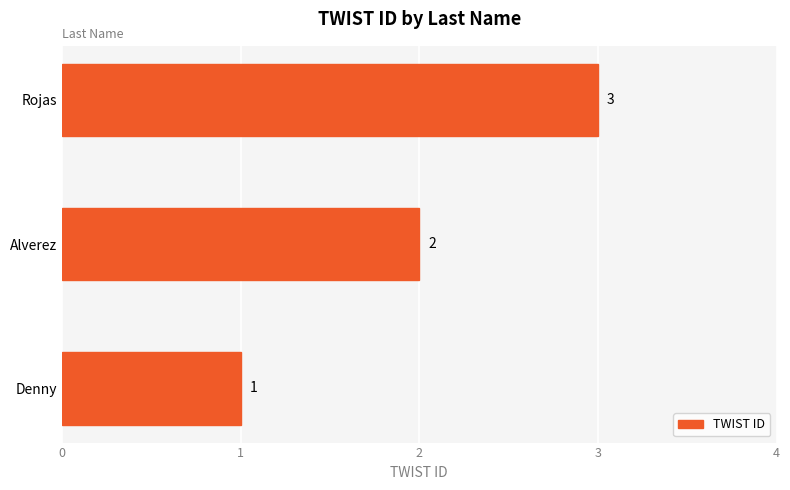

How many values are between 1 and 3?

3